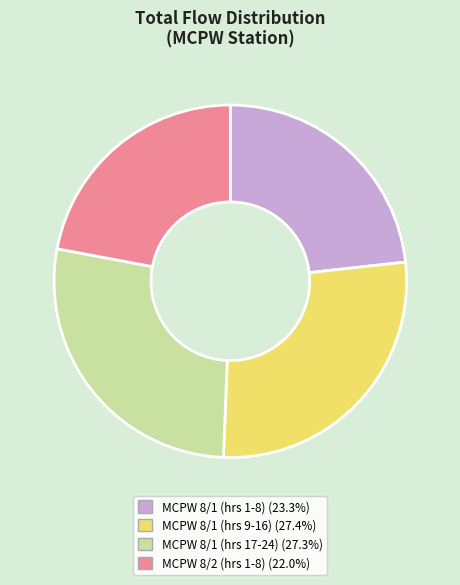

Does any single category account for the majority?

No